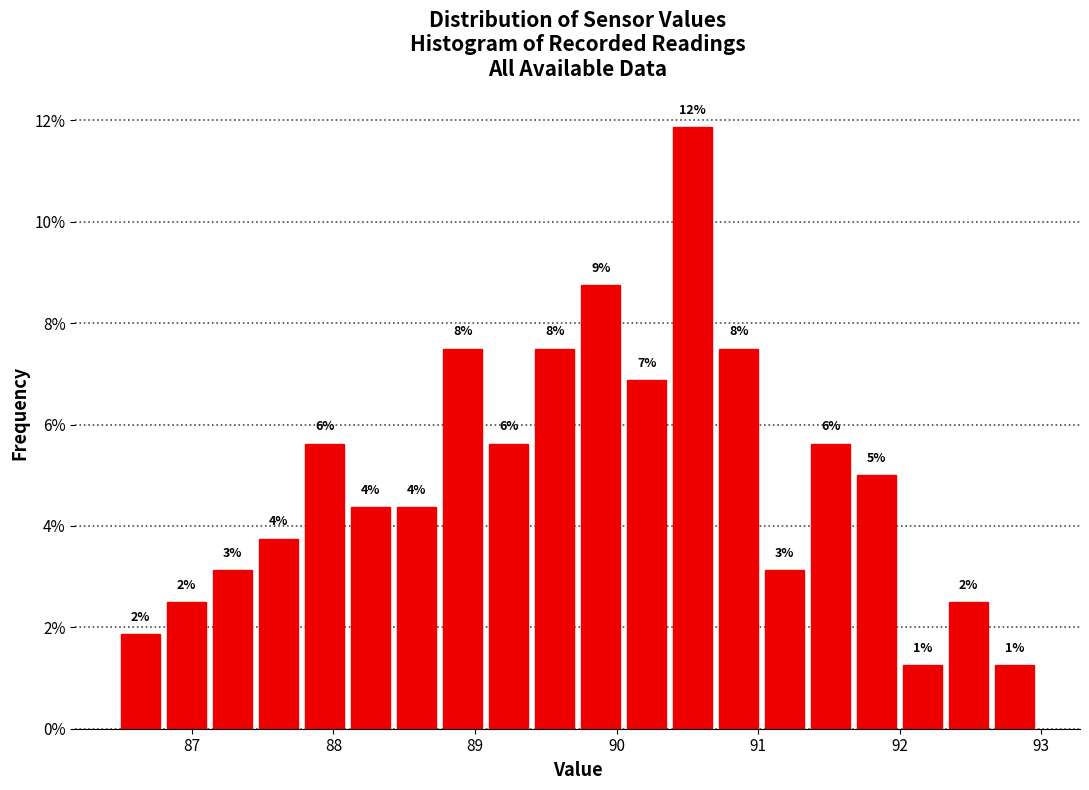

Around what value on the x-axis is the tallest bar? Give the approximate position of its centre, as read against the axis.

90.5